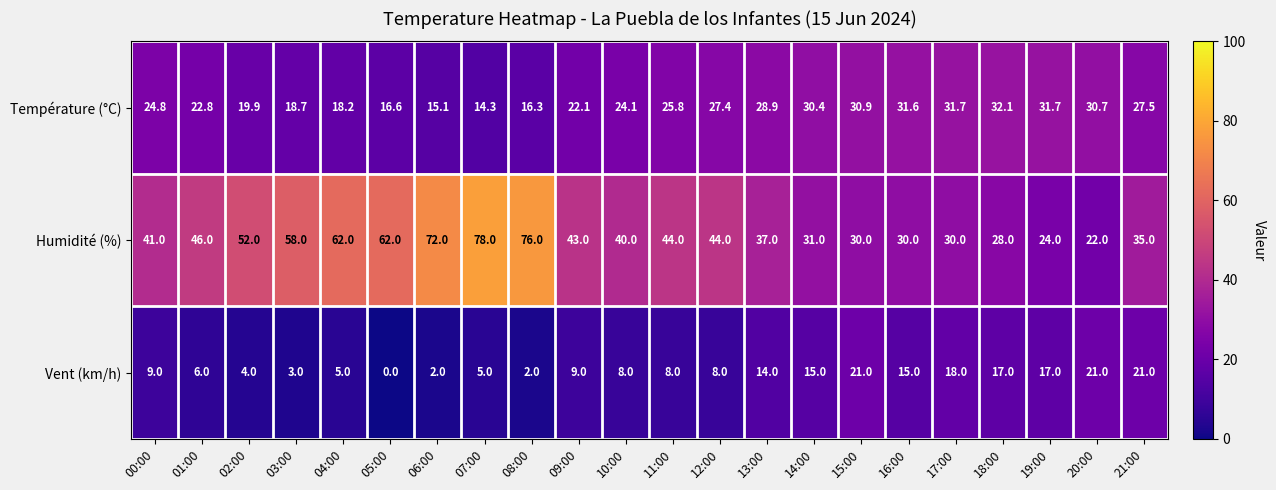

The Humidité (%) series shows 30.0 at 16:00. True or false?

True